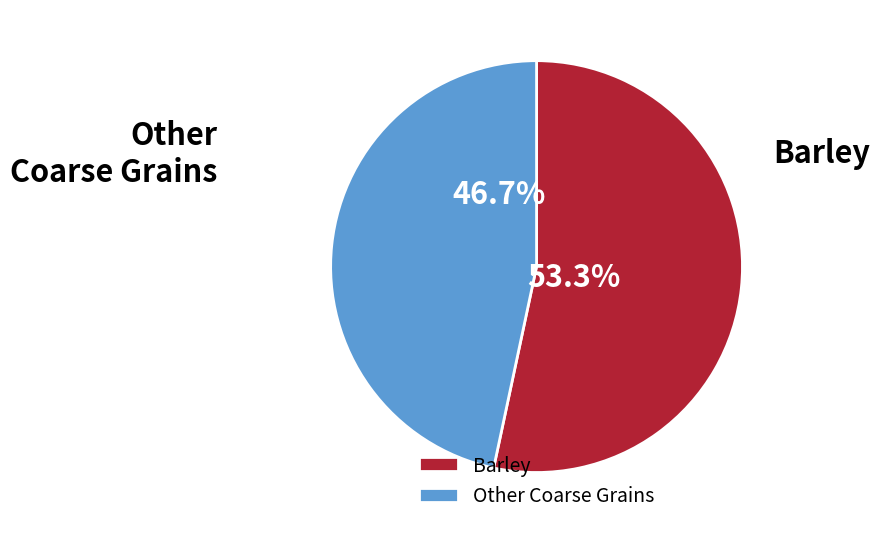

Which slice is the largest?

Barley